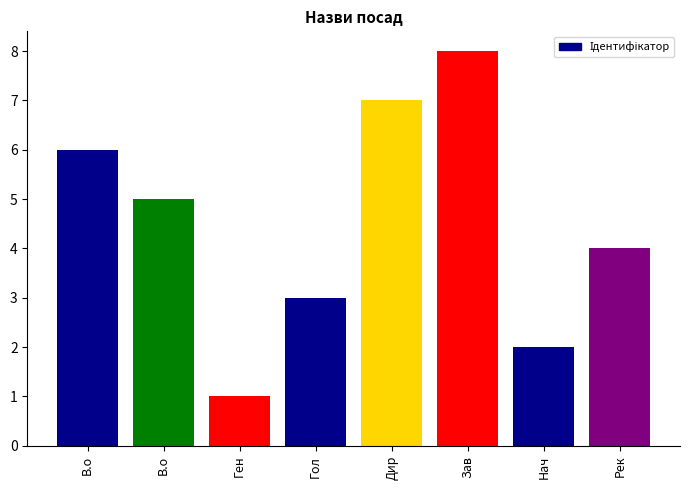

Count the number of categories in the chart.

8